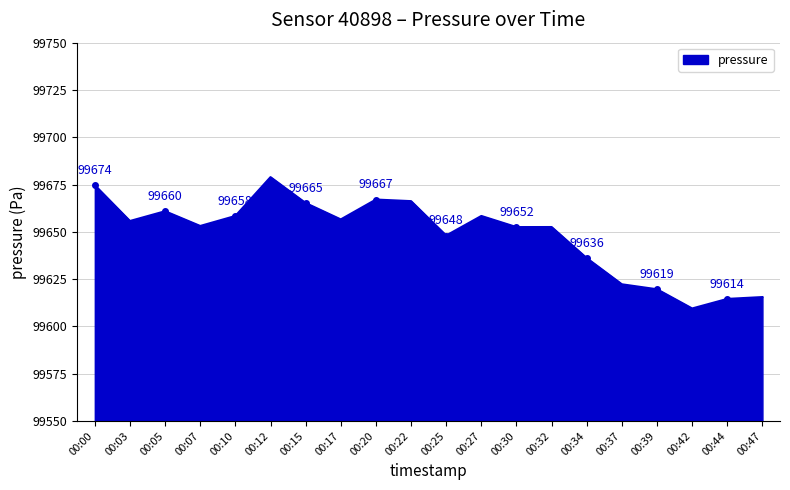

At which label does the data first exceed 99655?

00:00